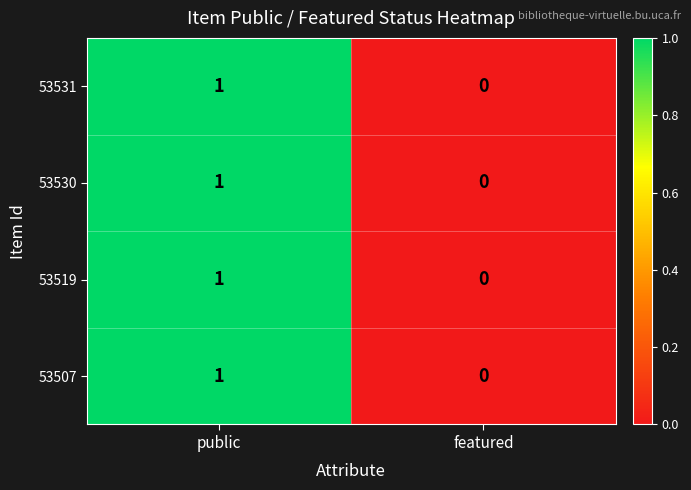

Where is 53507 nearest to the value 0?

featured